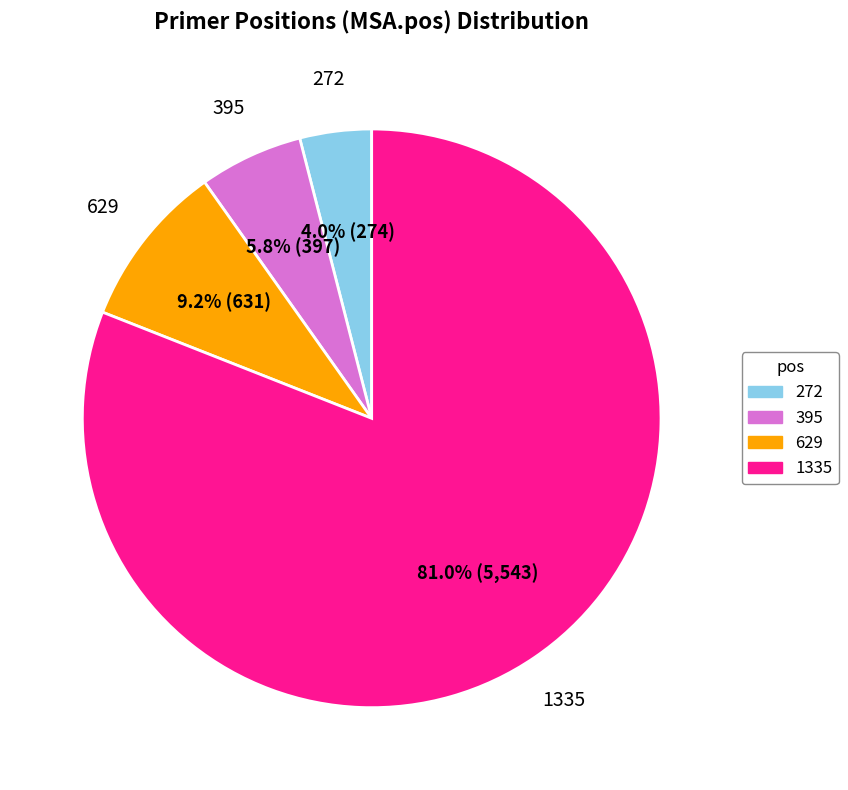

Which category has the smallest portion of the pie?

272